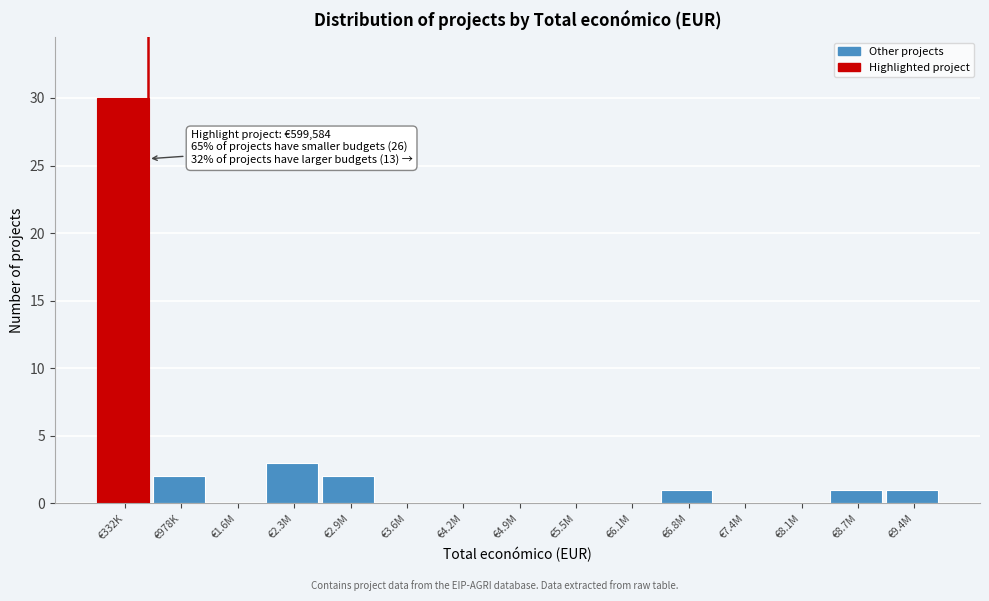

Reading left to right, extract all data points from this chart.

€332K=30	€978K=2	€1.6M=0	€2.3M=3	€2.9M=2	€3.6M=0	€4.2M=0	€4.9M=0	€5.5M=0	€6.1M=0	€6.8M=1	€7.4M=0	€8.1M=0	€8.7M=1	€9.4M=1